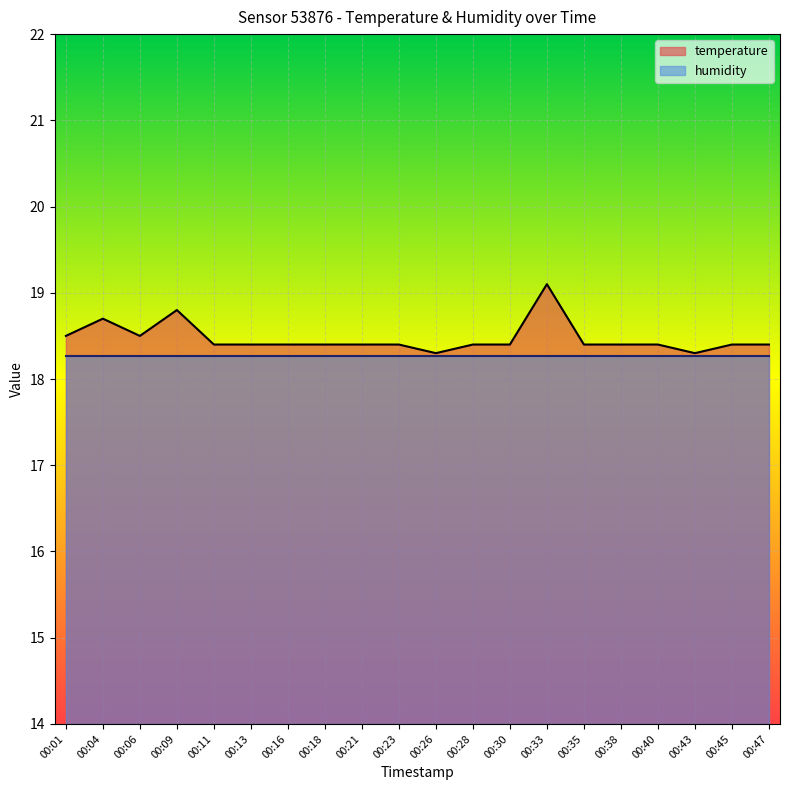

At which category does the chart reach its minimum across all series?

00:26